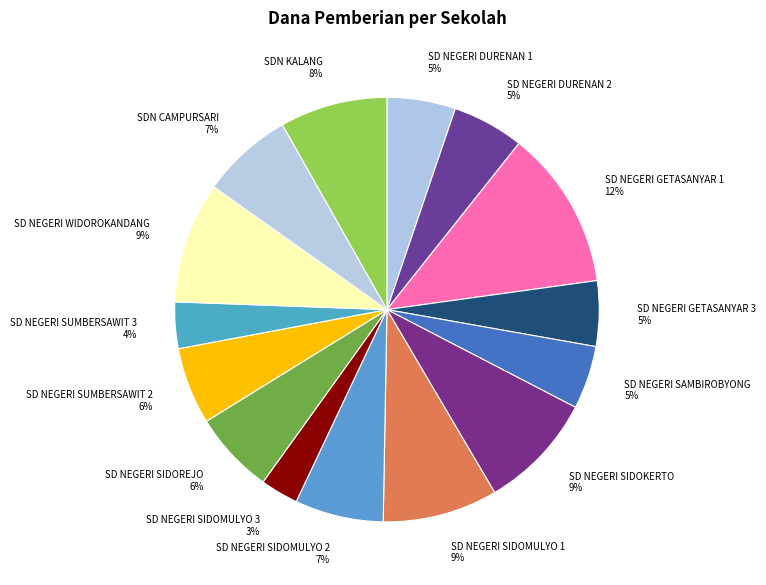

Which has a higher value, SD NEGERI SAMBIROBYONG or SD NEGERI SIDOKERTO?

SD NEGERI SIDOKERTO